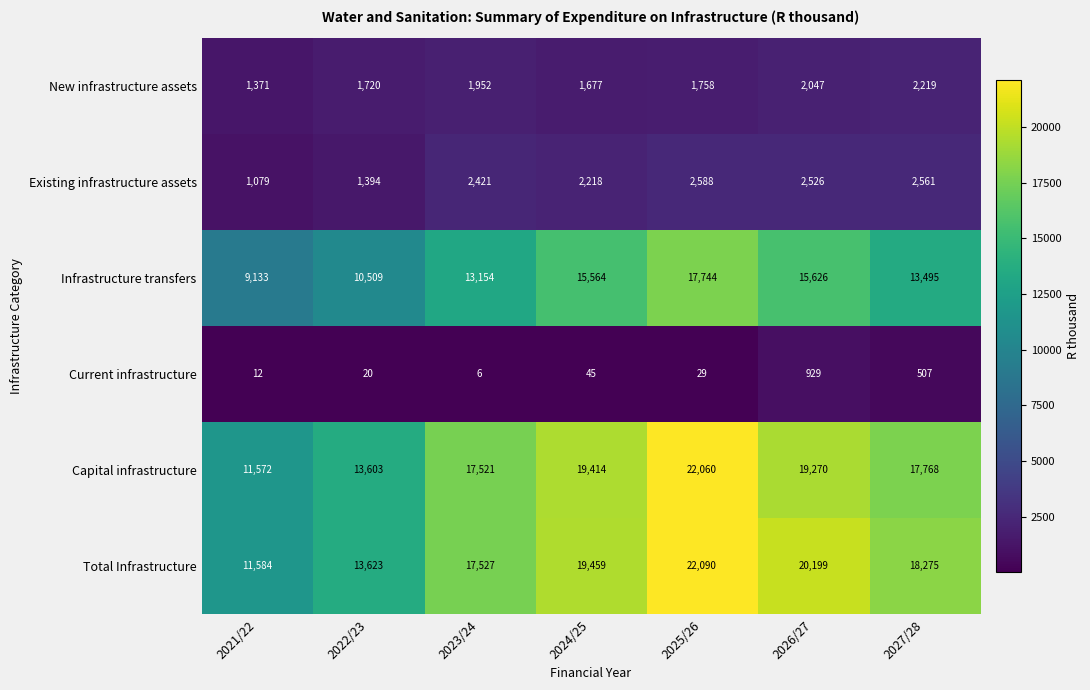

Which series changed the most between 2023/24 and 2024/25?

Infrastructure transfers